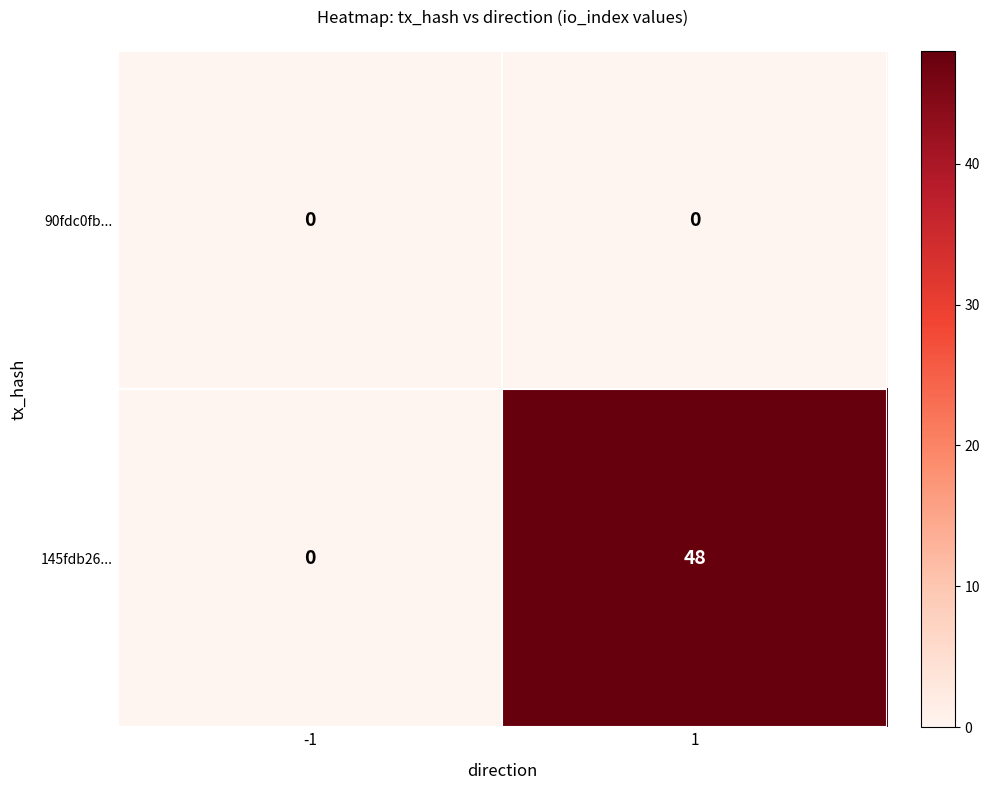

Which series has the widest spread of values?

145fdb26...